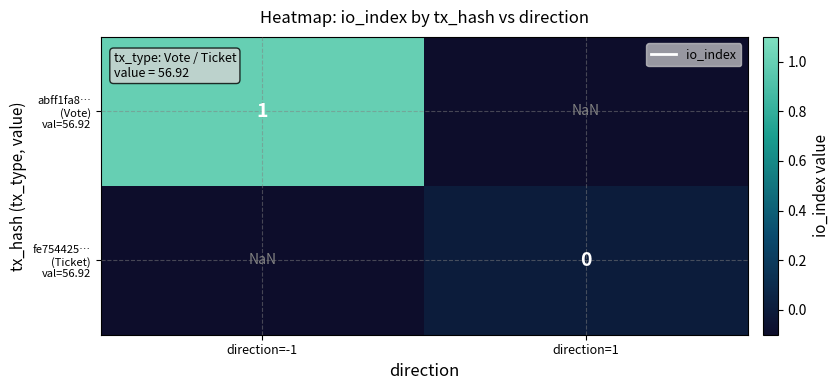

What is the difference between the highest and lowest values at direction=-1?

0.0